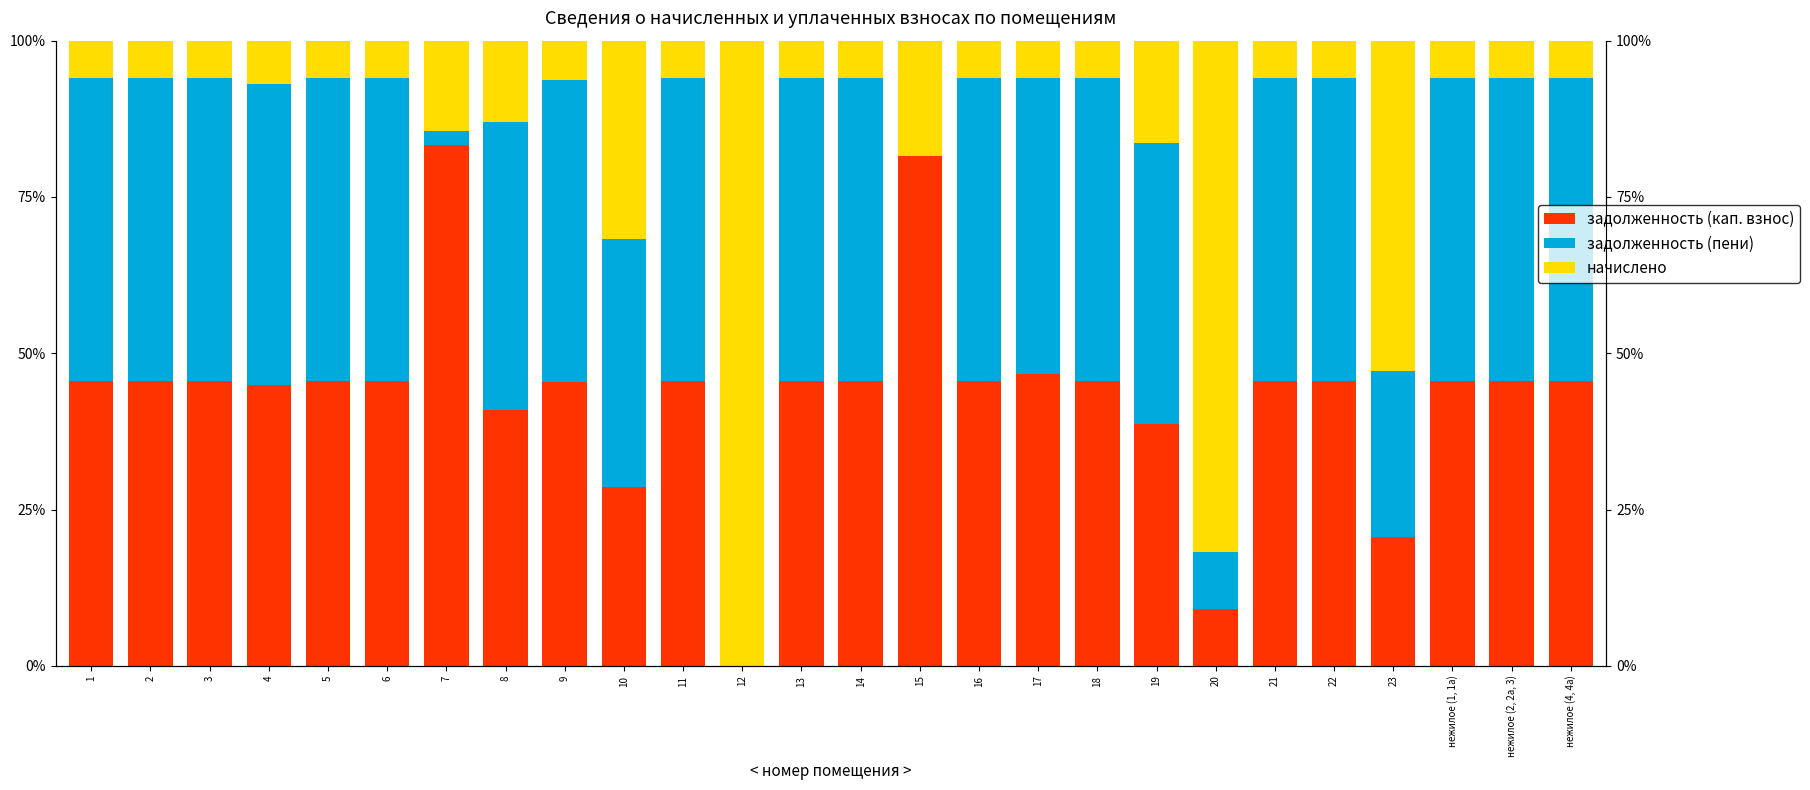

How many bars are there in each group?

3